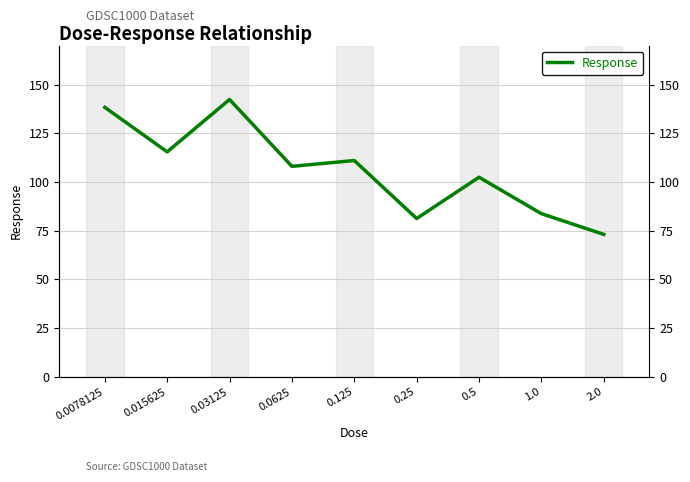

How many interior local peaks (higher than both neighbors) does the data have?

3